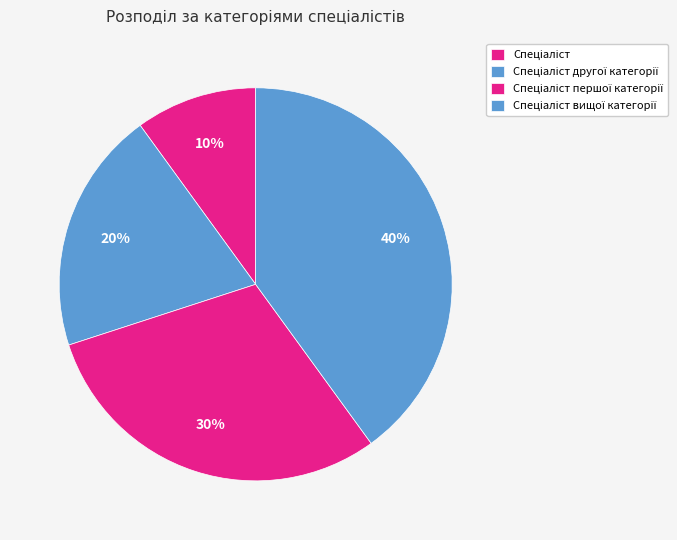

Count the number of slices in the pie.

4